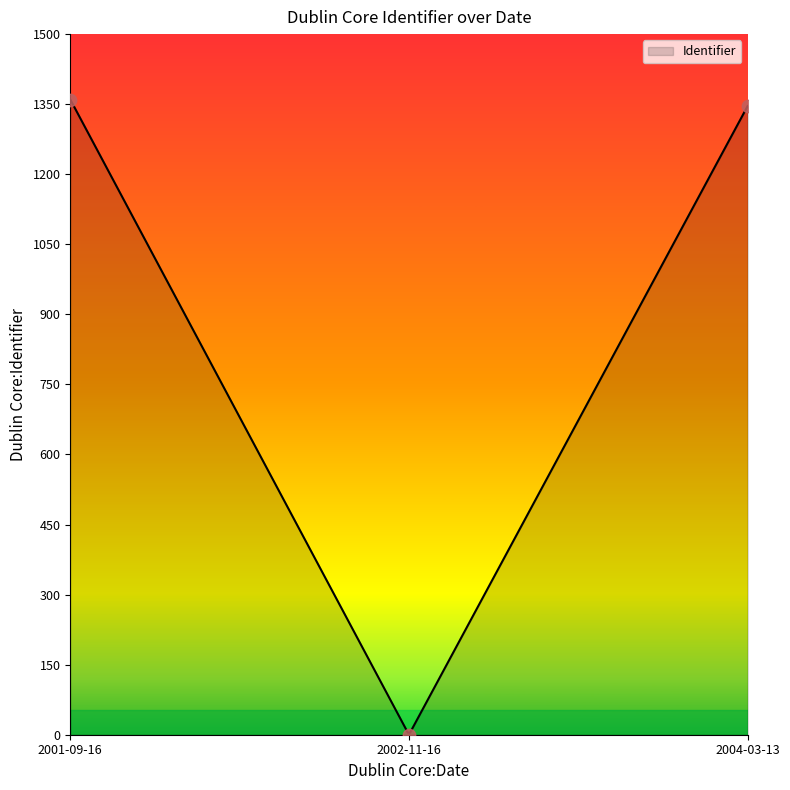

What is the change in value from 2001-09-16 to 2004-03-13?

-14